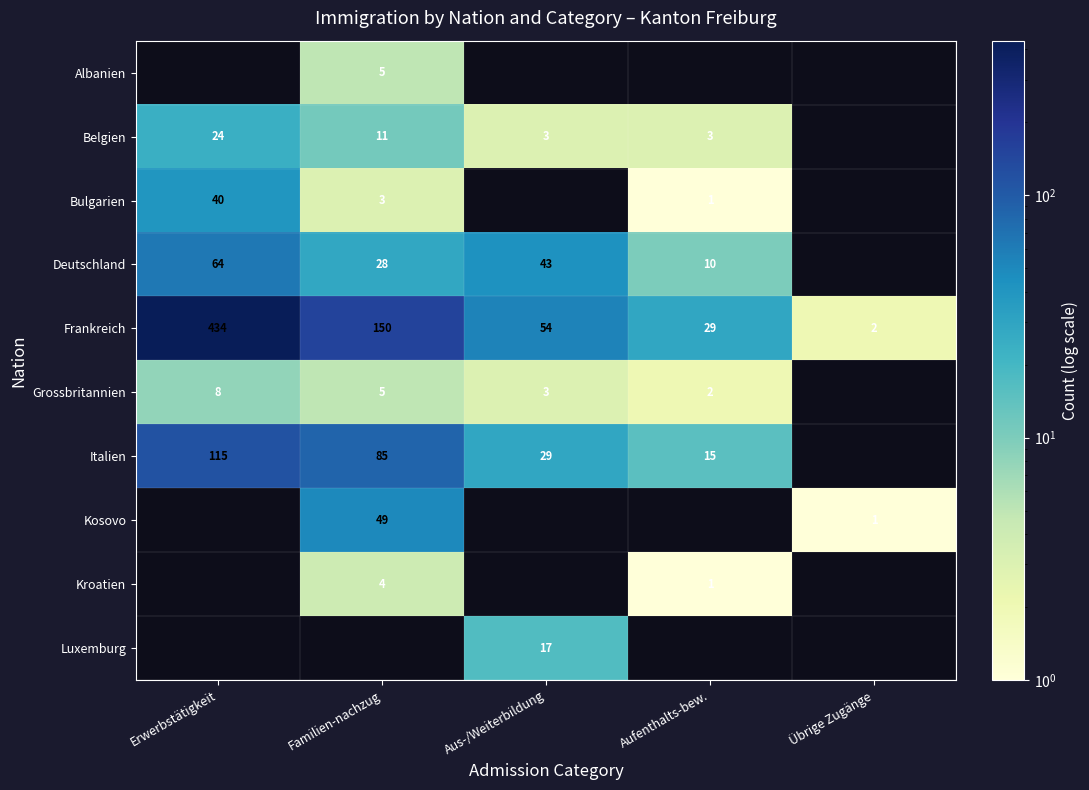

At how many categories does at least one series exceed 349?

1